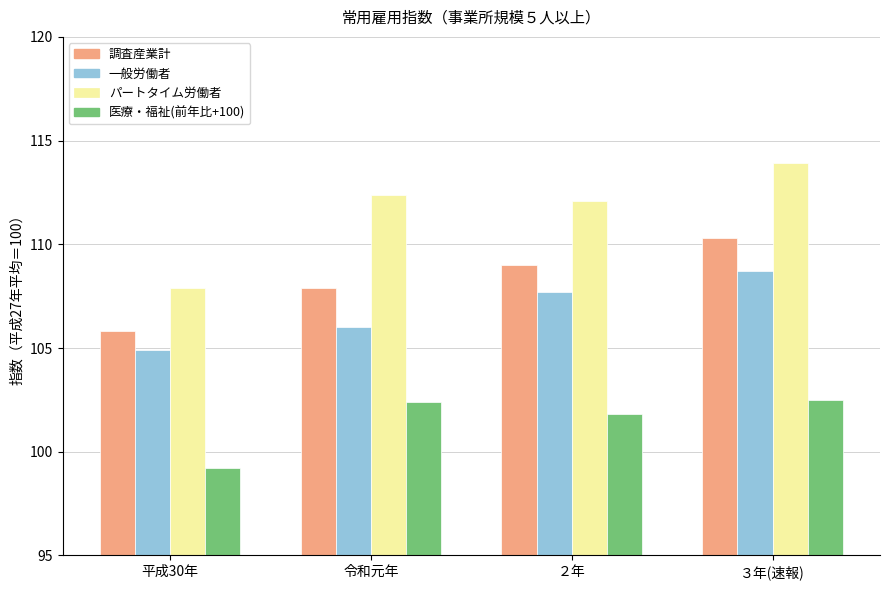

What is the label of the 4th bar from the left?

３年(速報)